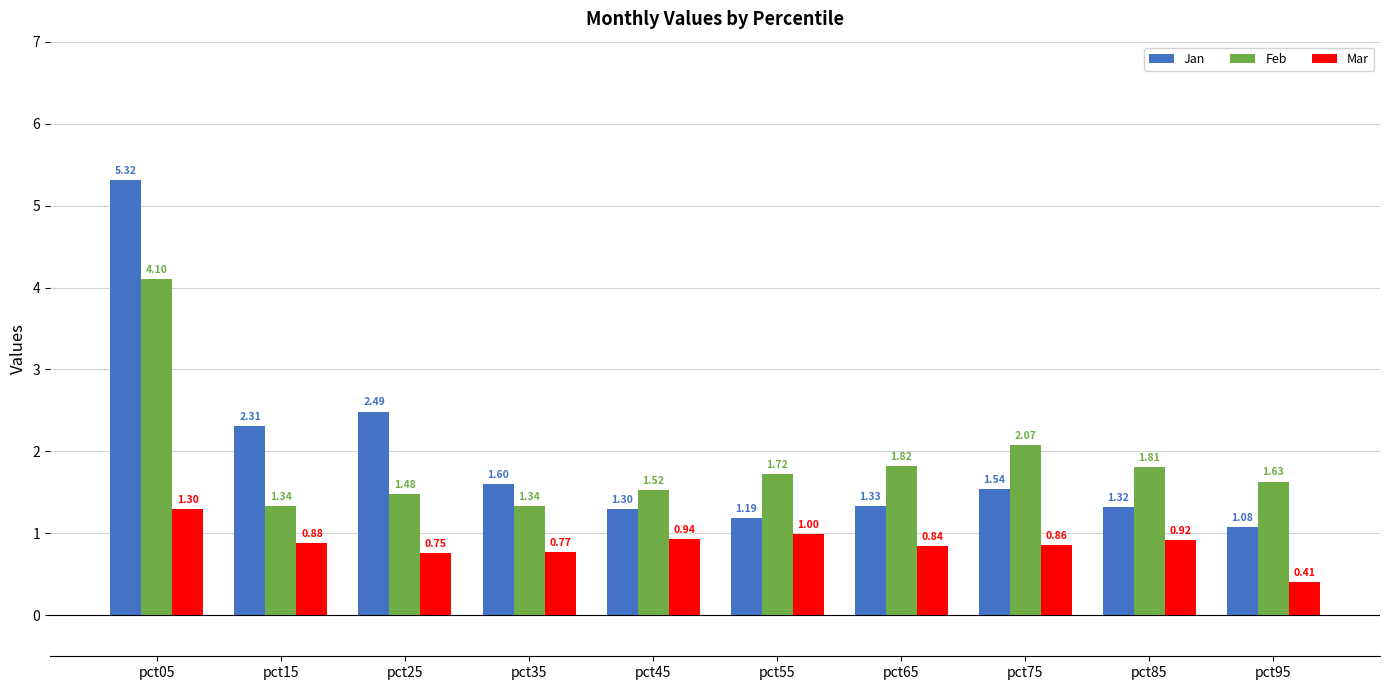

Which category has the lowest value across all series?

pct95